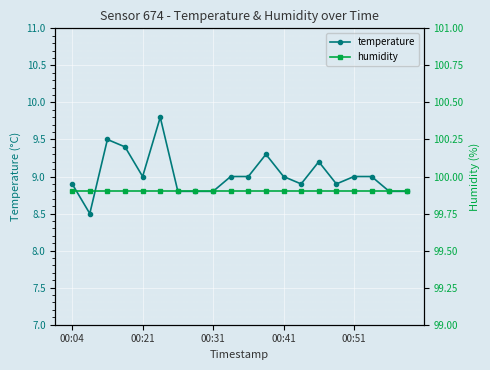

What is the difference between the maximum and minimum values in the temperature series?

1.3